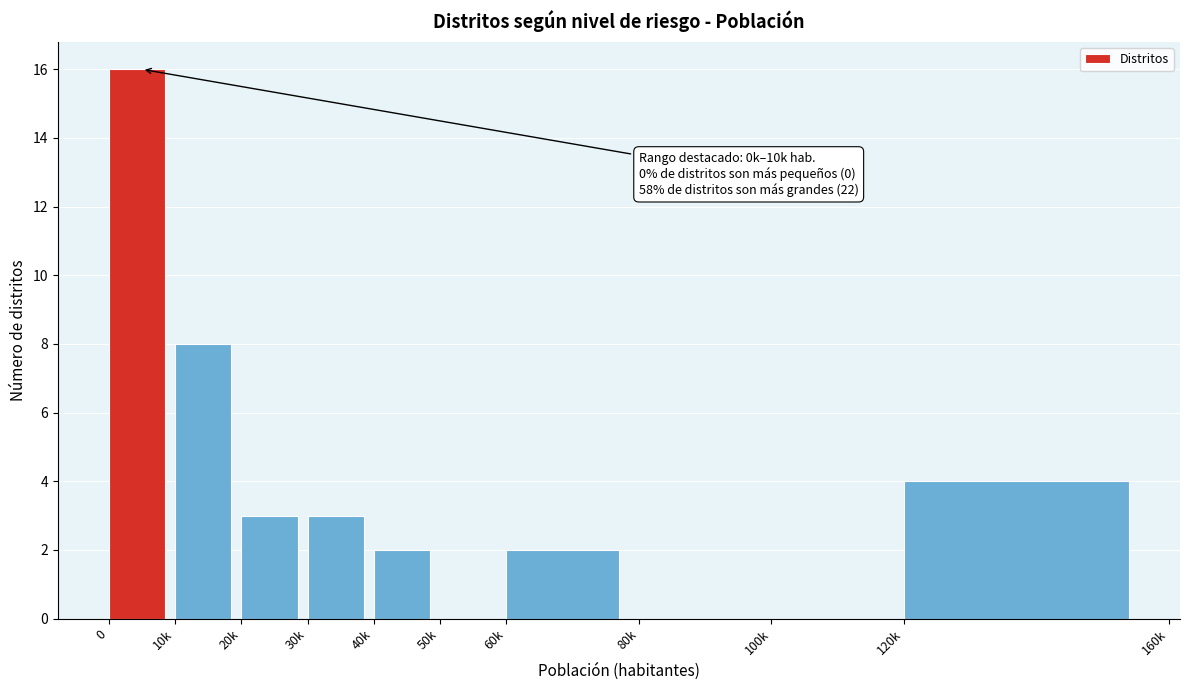

Reading left to right, transcribe all the data shown in this chart.

0=16	10k=8	20k=3	30k=3	40k=2	50k=0	60k=2	80k=0	100k=0	120k=4